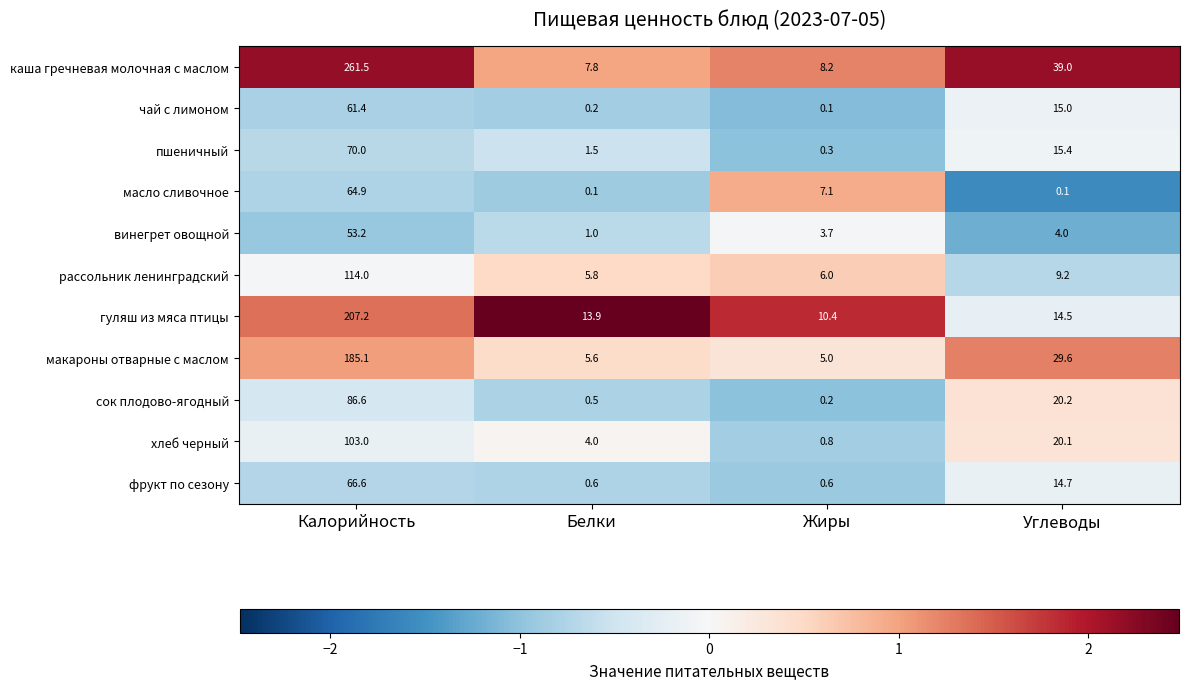

Rank the series by their maximum value, from lowest to highest.

винегрет овощной, чай с лимоном, масло сливочное, фрукт по сезону, пшеничный, сок плодово-ягодный, хлеб черный, рассольник ленинградский, макароны отварные с маслом, гуляш из мяса птицы, каша гречневая молочная с маслом